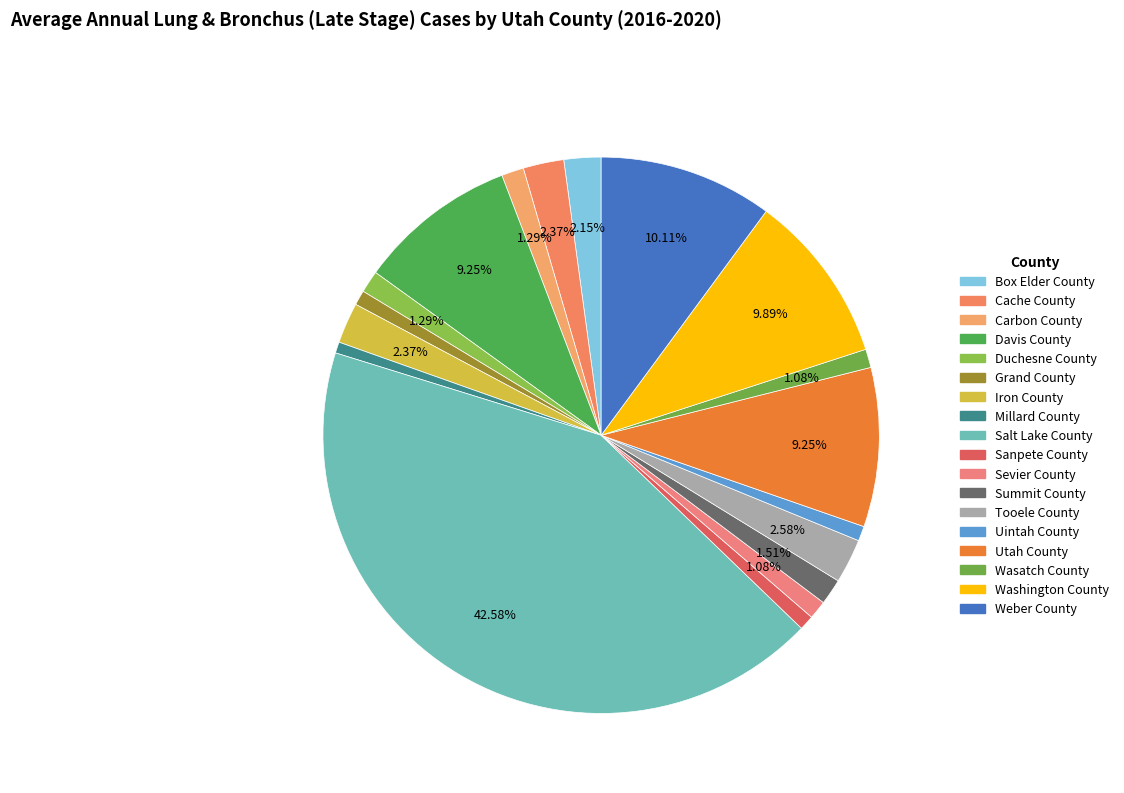

What percentage is the Box Elder County slice, to the nearest percent?

2%